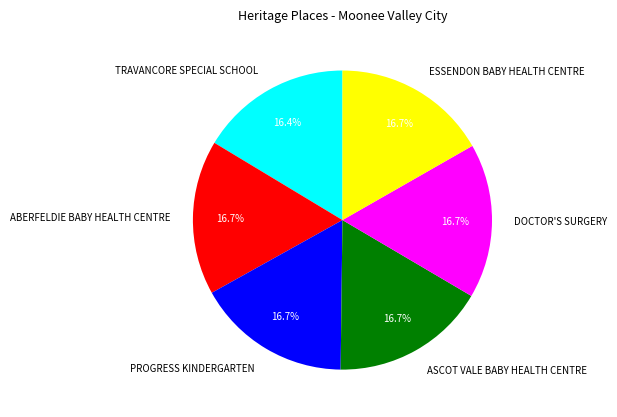

Approximately how many times larger is the value at PROGRESS KINDERGARTEN compared to TRAVANCORE SPECIAL SCHOOL?

1.0